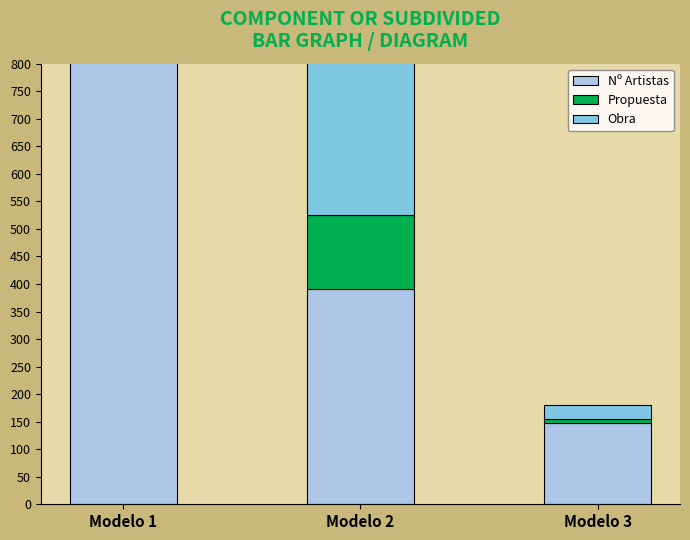

The value of Obra at Modelo 3 is 92. True or false?

False